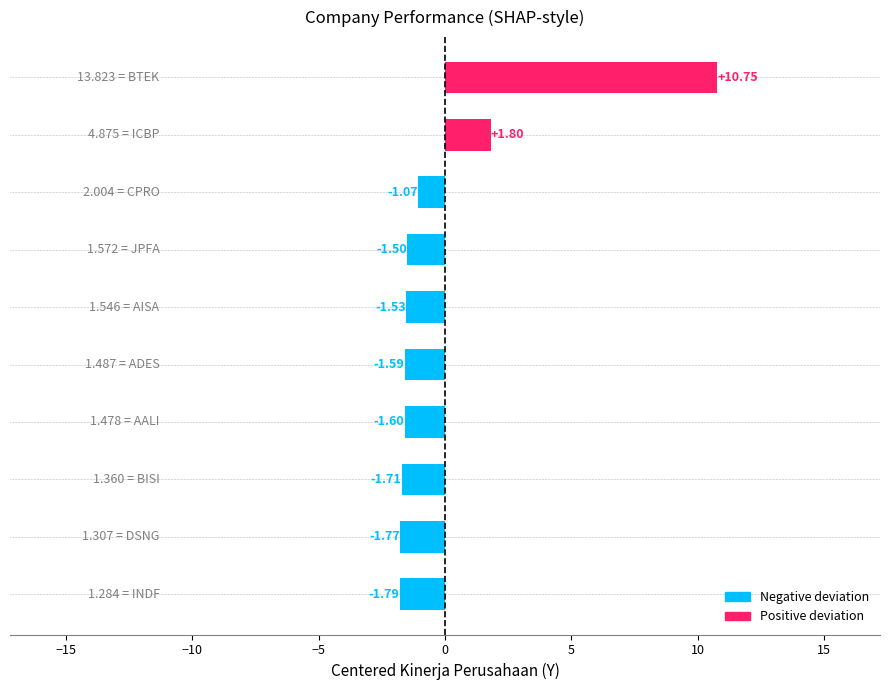

What is the difference between the maximum and minimum values?

12.5